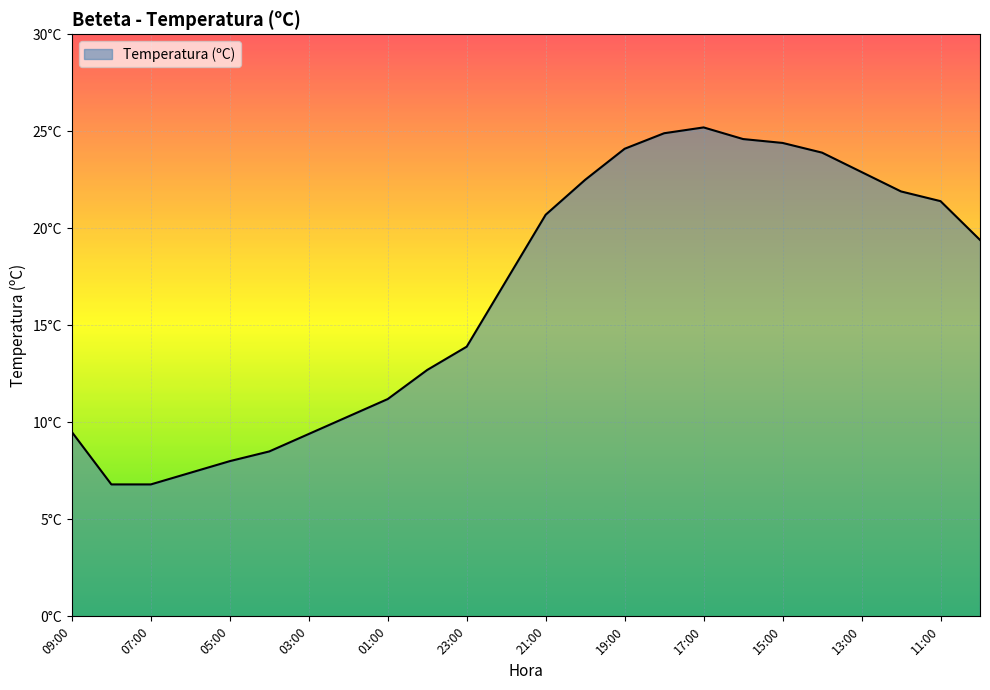

Does the chart have visible grid lines?

Yes